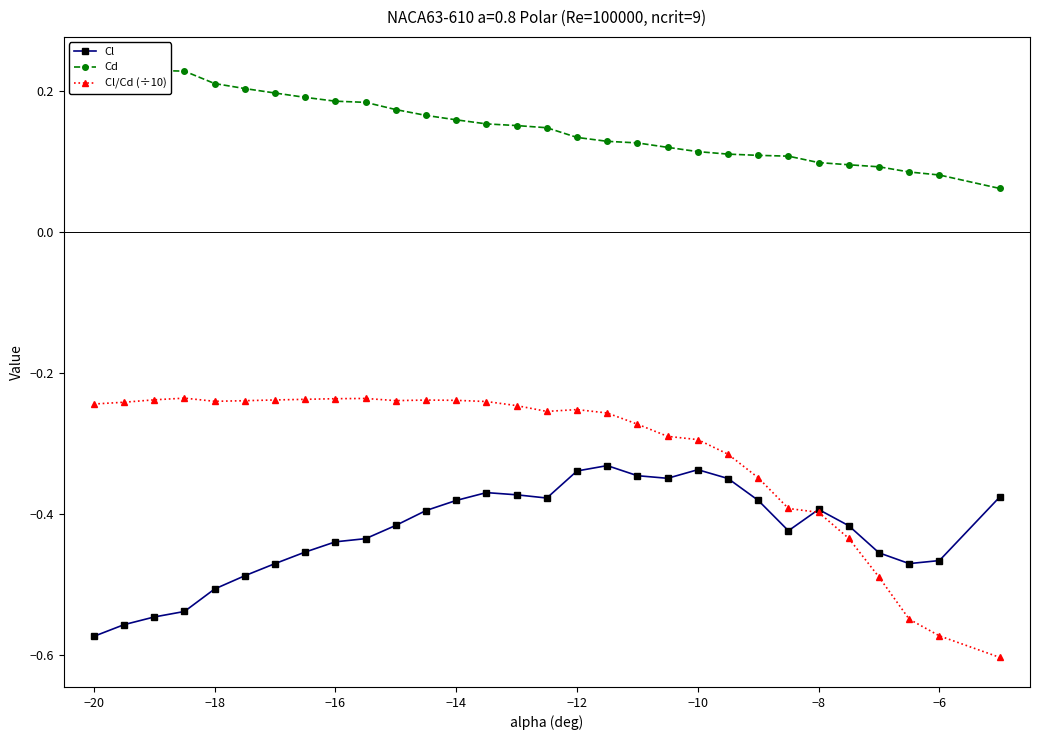

What is the maximum value for Cd?

0.2